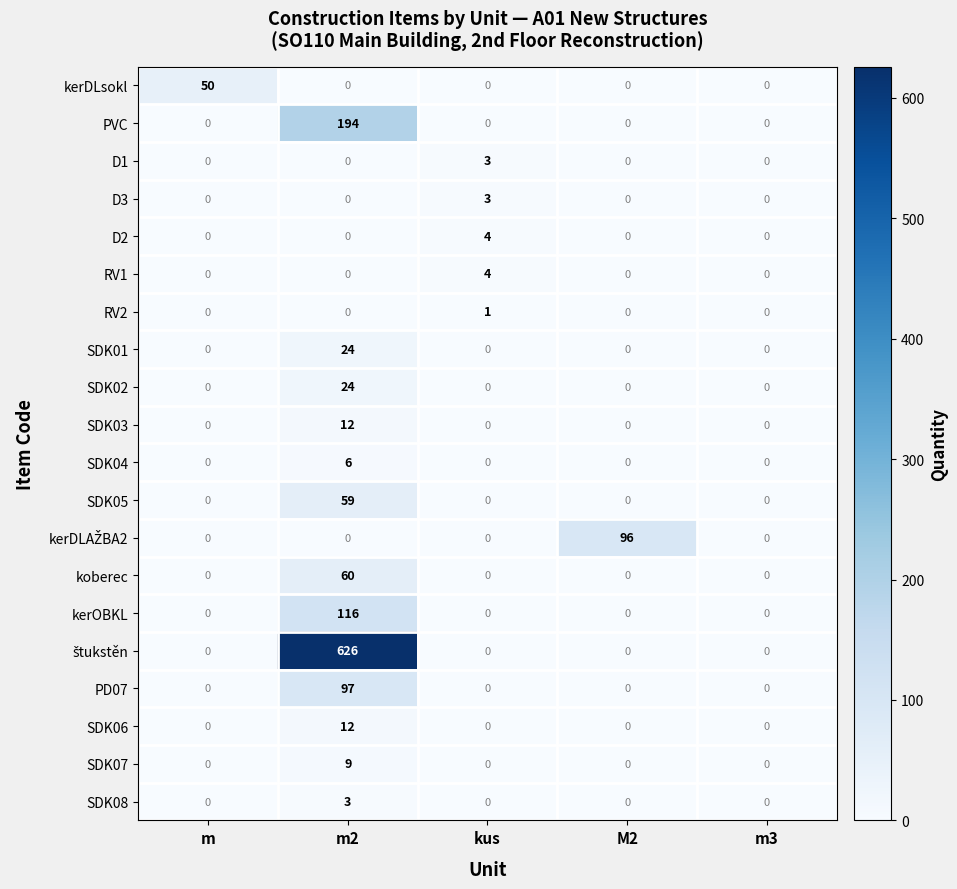

What is the sum of all SDK04 values?

6